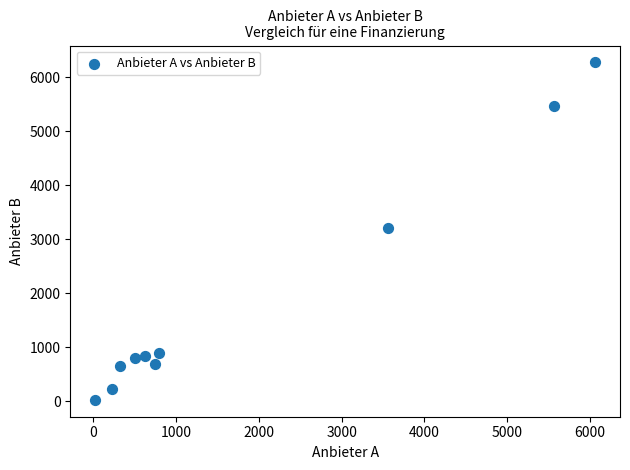

What is the range of X values (max minus min)?

6035.4